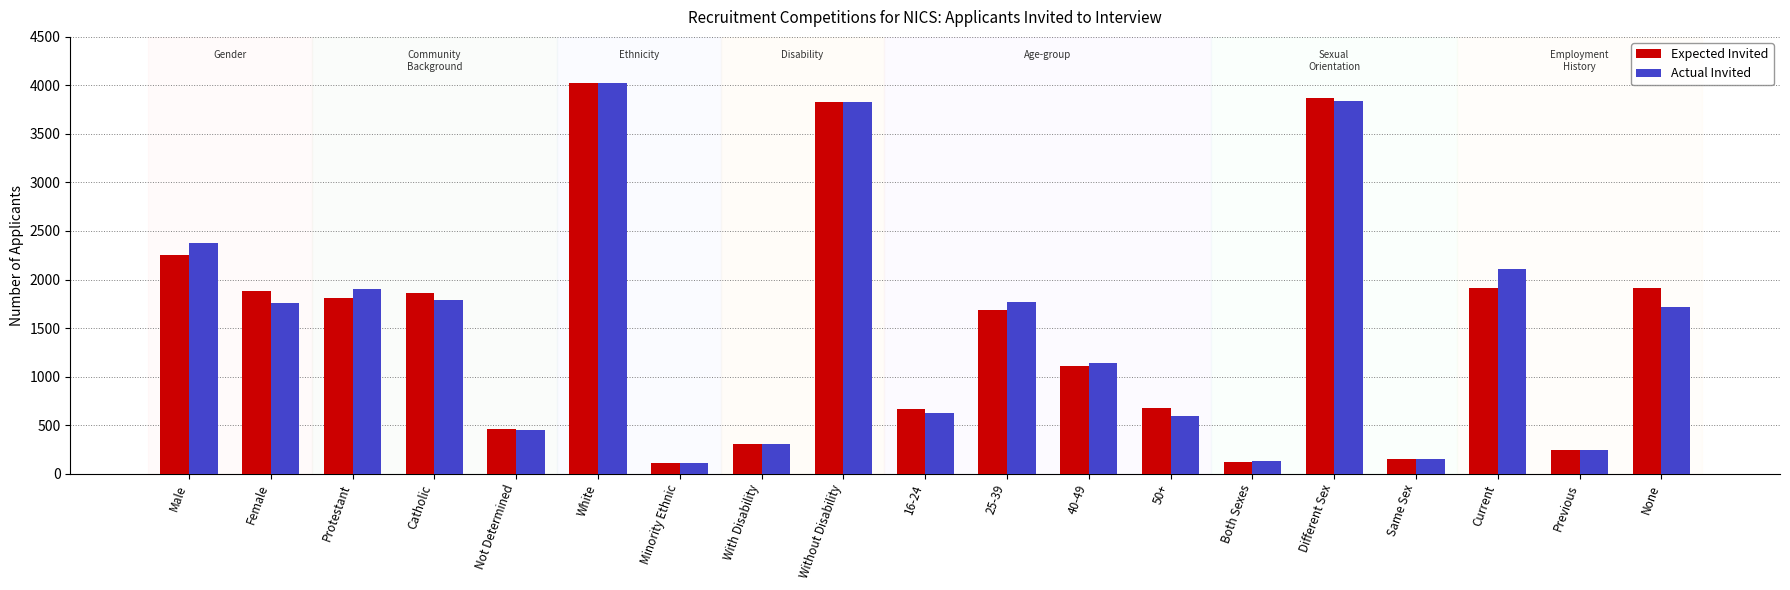

Where is Actual Invited nearest to the value 2066?

Current